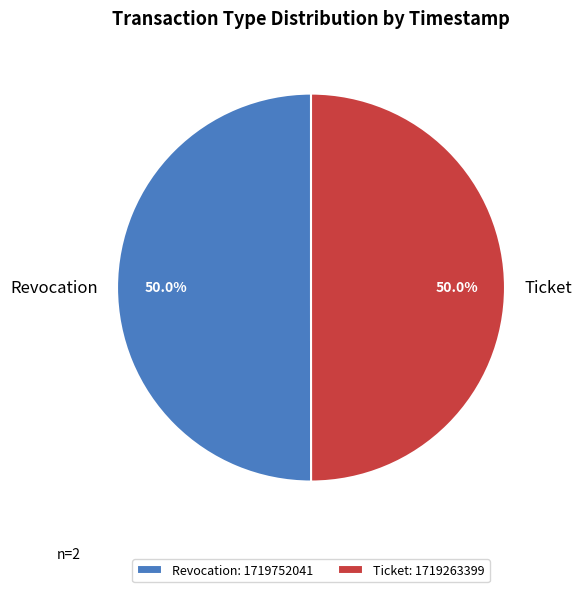

What percentage is the Revocation slice, to the nearest percent?

50%